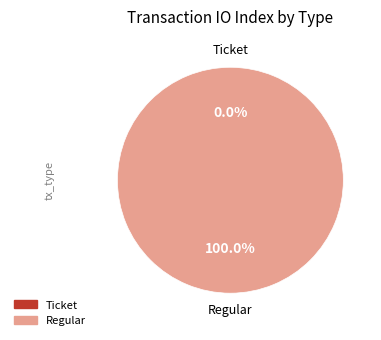

Count the number of slices in the pie.

2